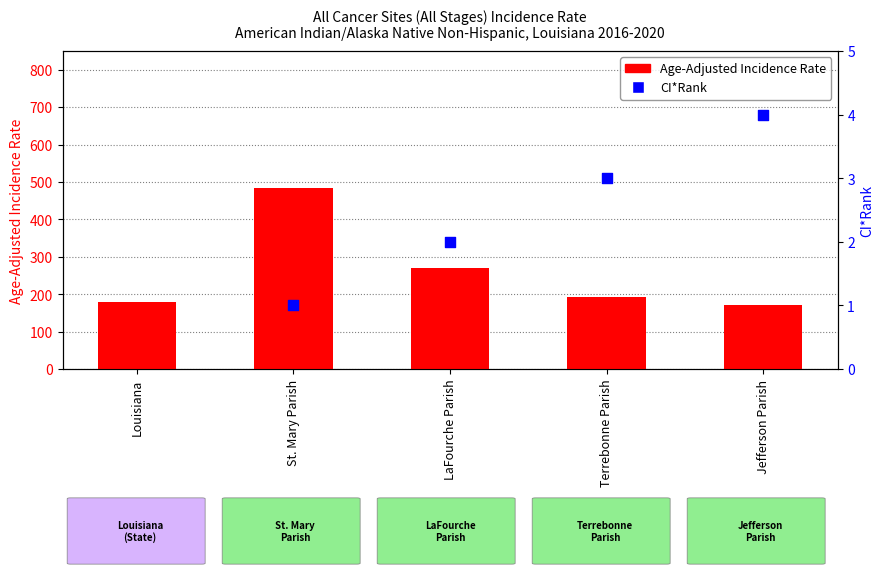

Which series reaches the maximum Y coordinate?

Age-Adjusted Incidence Rate